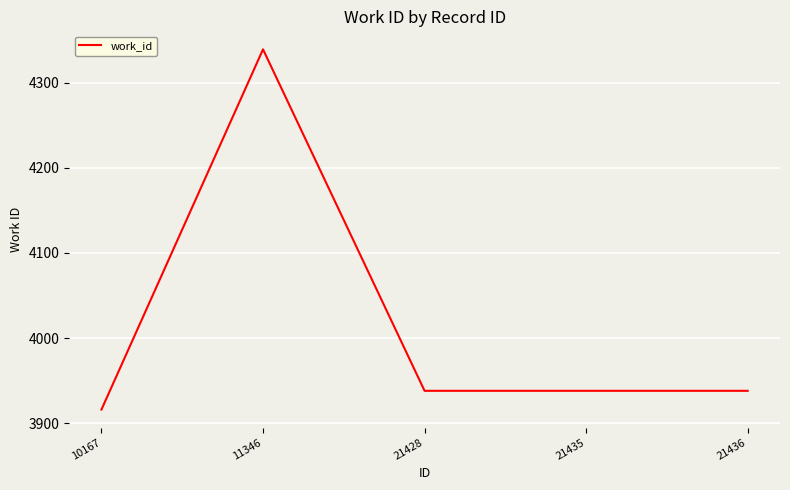

Is it true that the value at 21428 is 3938?

True